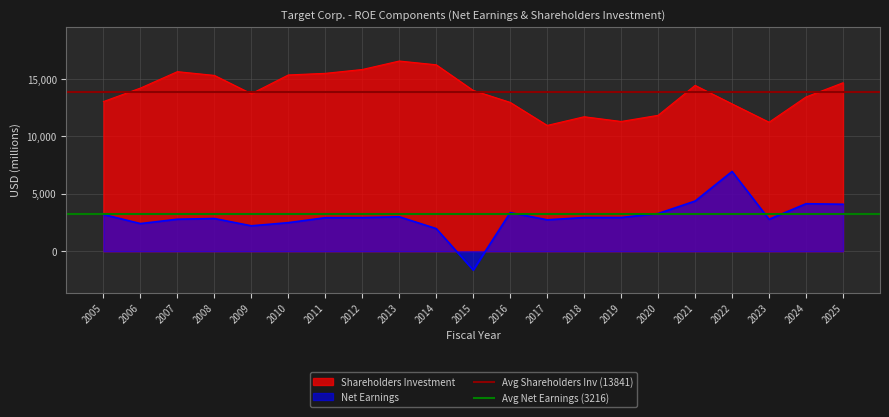

True or false: Shareholders Investment and Net Earnings cross at least once.

False